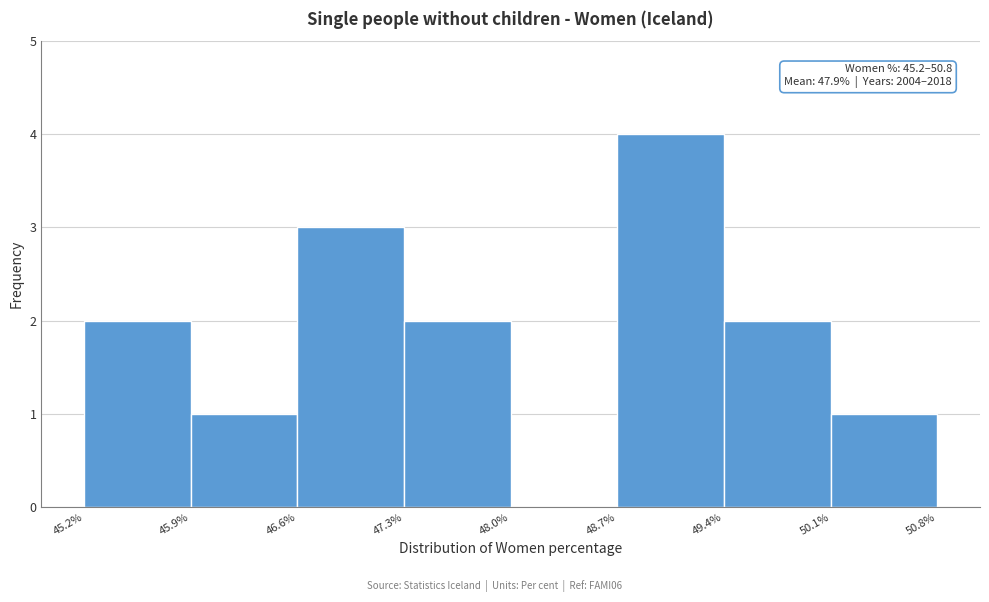

Over which range of the x-axis is the bar tallest?

48.7% to 49.4%